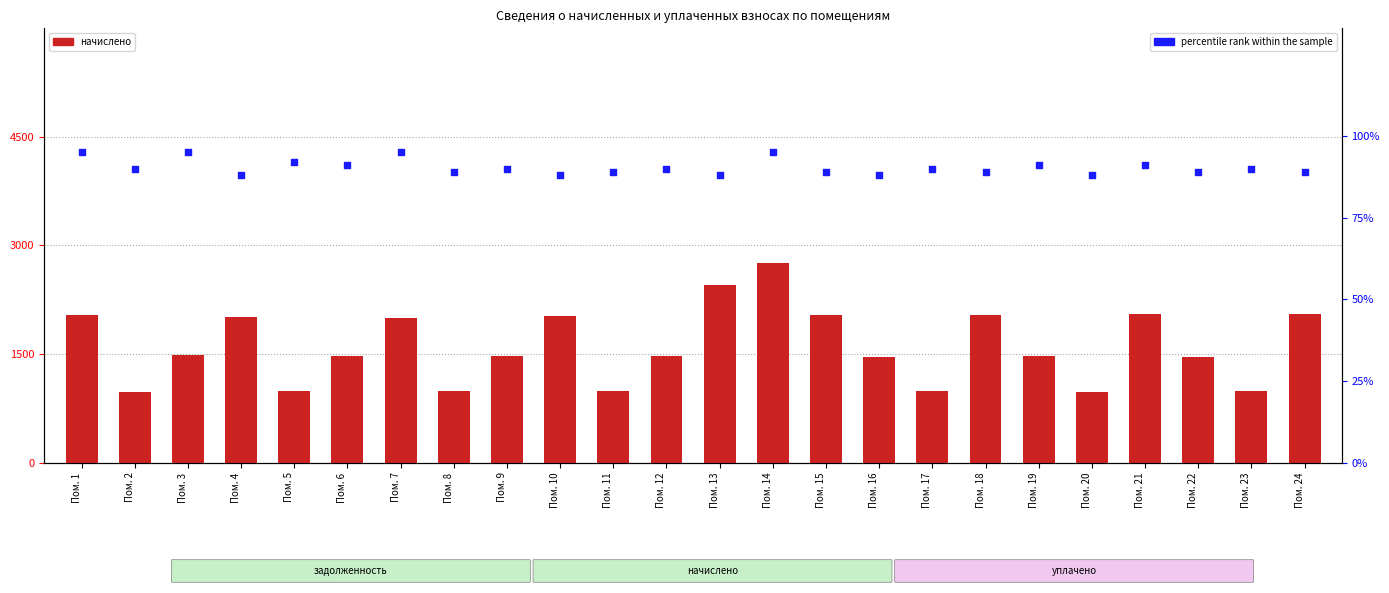

Is the value of начислено at Пом. 18 greater than the value of percentile rank within the sample at Пом. 23?

Yes